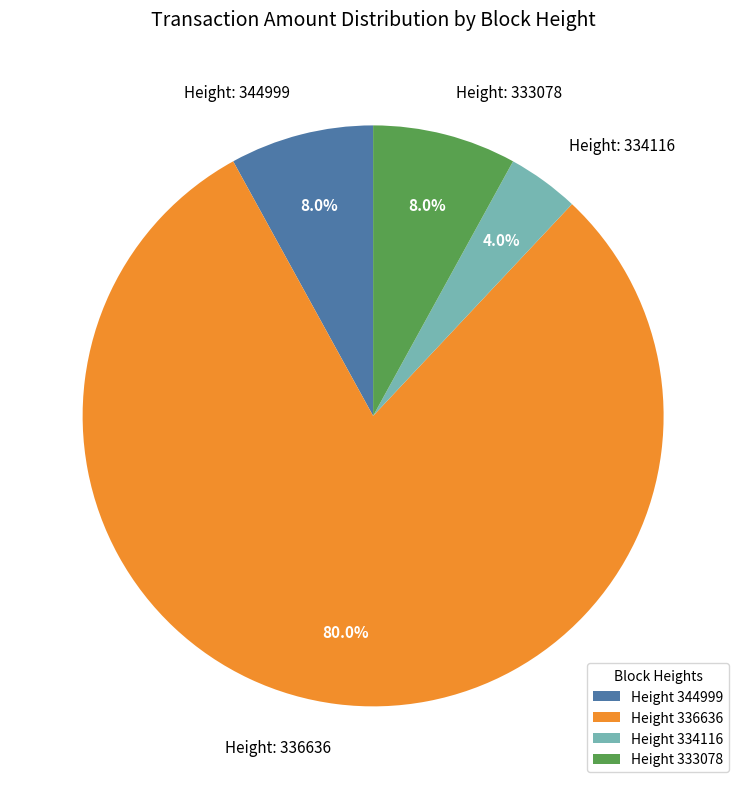

Do Height 333078 and Height 344999 together represent more than half of the pie?

No